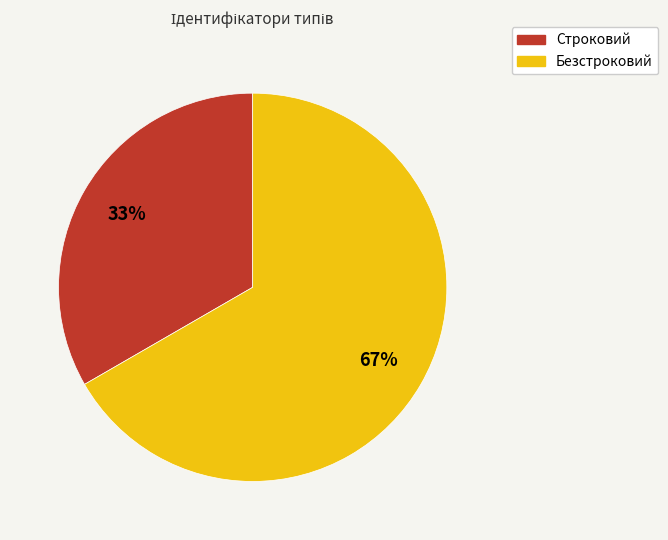

Count the number of slices in the pie.

2